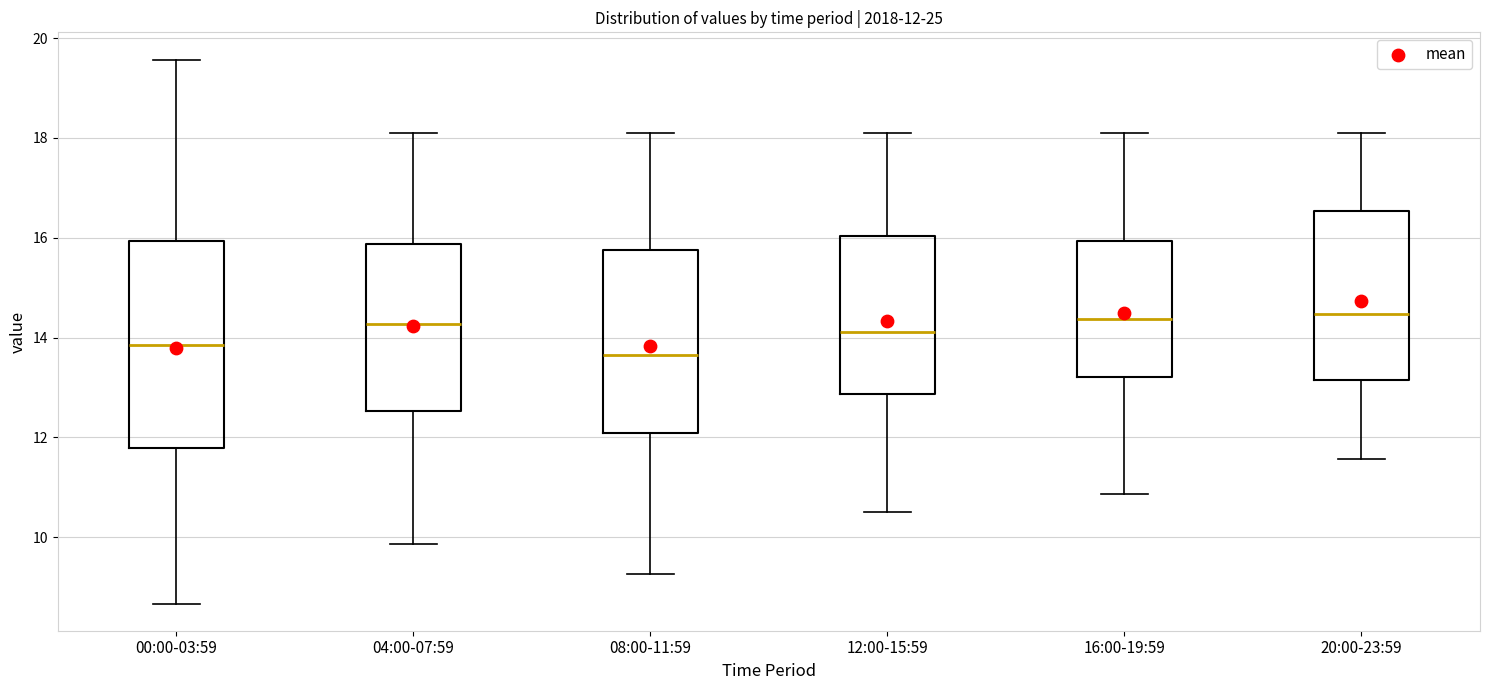

Which box is the tallest, from its lower edge to its upper edge?

00:00-03:59